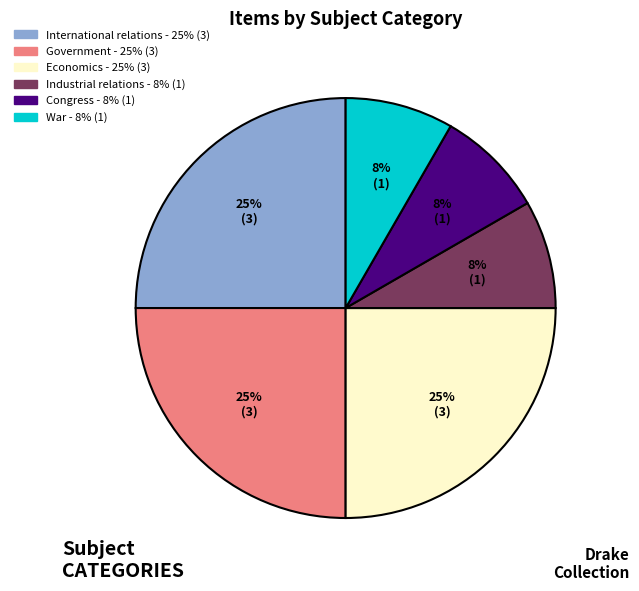

What percentage is the Economics slice, to the nearest percent?

25%